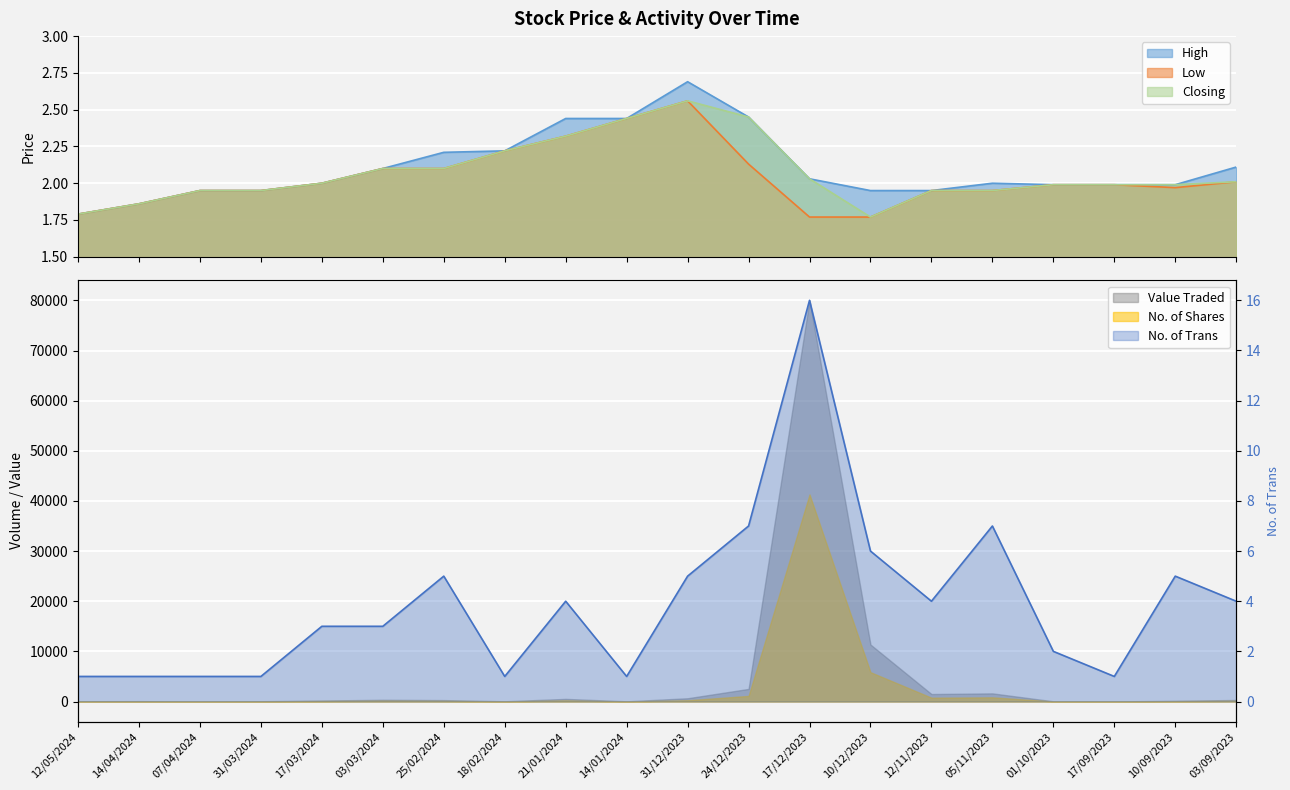

What is the value of the No. of Trans point at the 20th from the left?

4.0